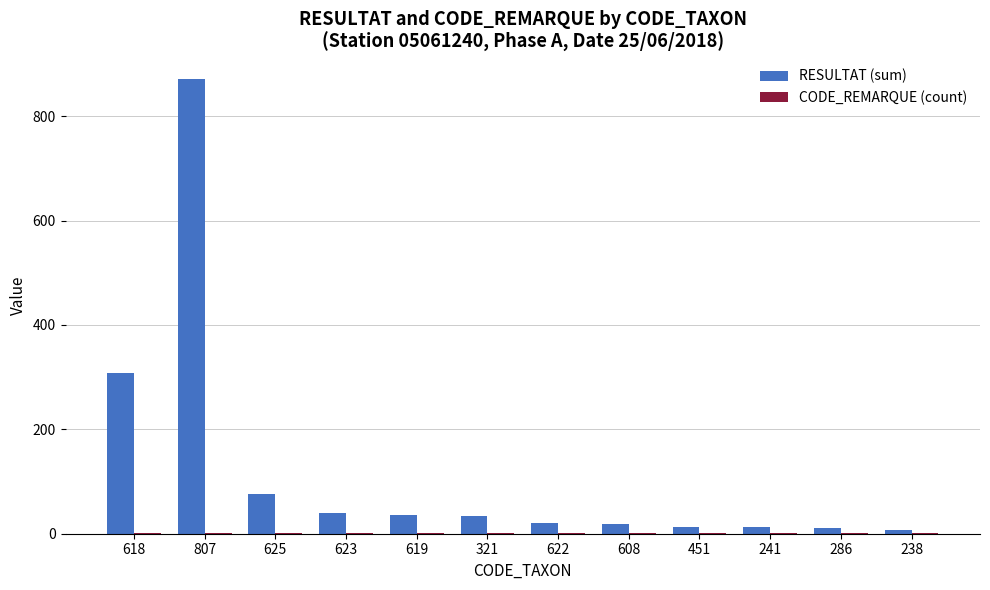

Is it true that RESULTAT (sum) equals 12 at 241?

True